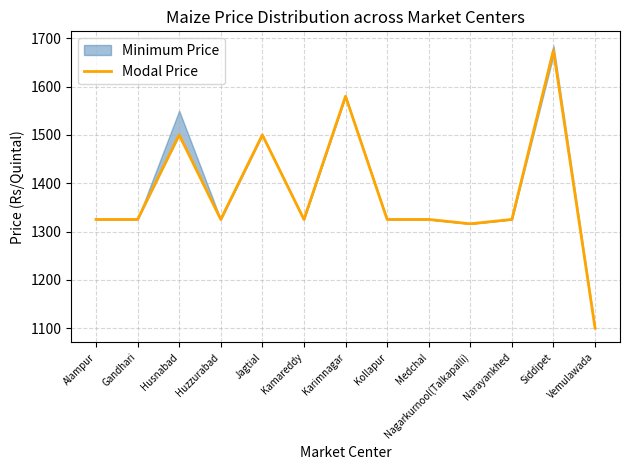

Reading left to right, what are all the values shown in this chart?

Alampur=1325	Gandhari=1325	Husnabad=1500	Huzzurabad=1325	Jagtial=1500	Kamareddy=1325	Karimnagar=1580	Kollapur=1325	Medchal=1325	Nagarkurnool(Talkapalli)=1316	Narayankhed=1325	Siddipet=1675	Vemulawada=1100